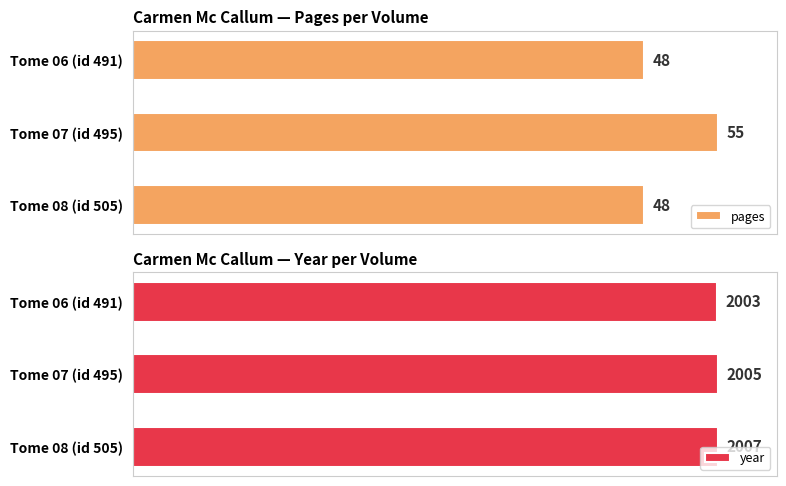

How many groups of bars are there?

3